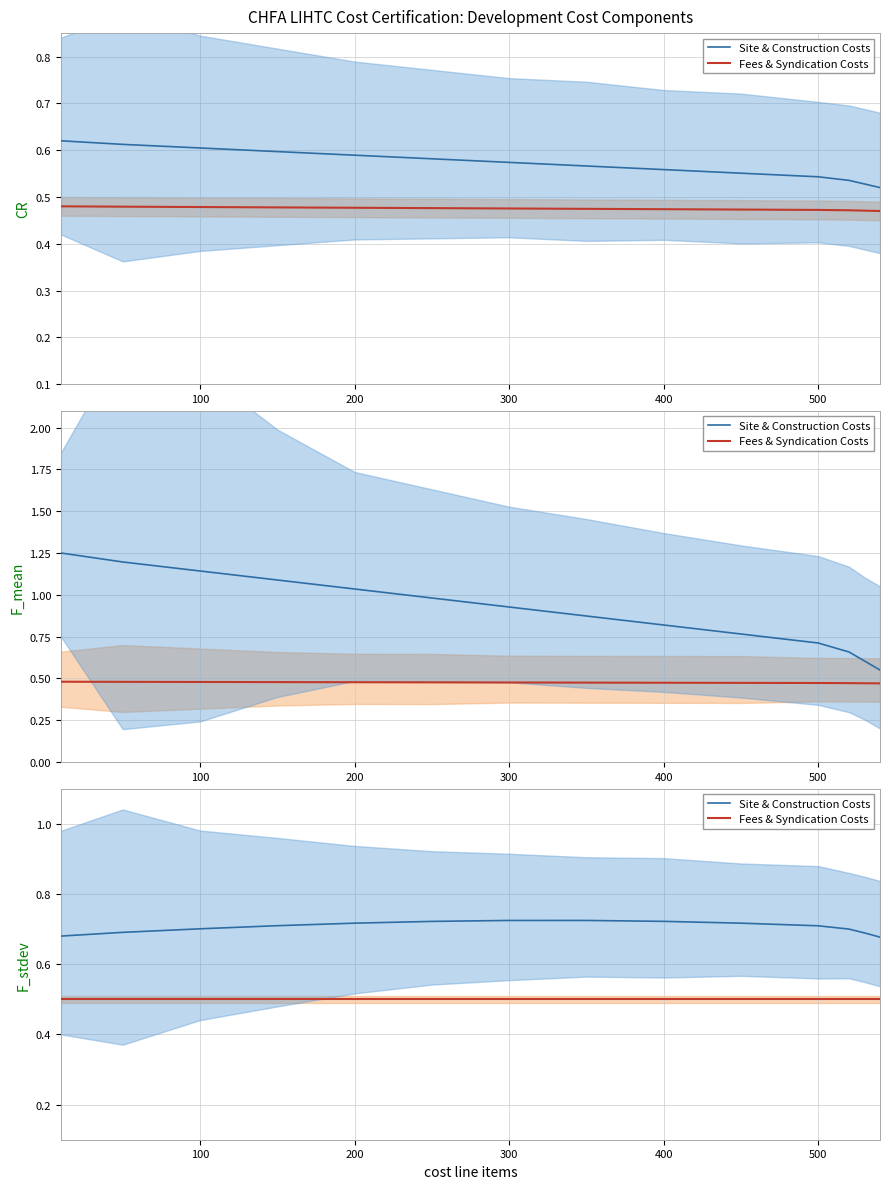

Between 100 and 500, which series saw the biggest shift?

Site & Construction Costs